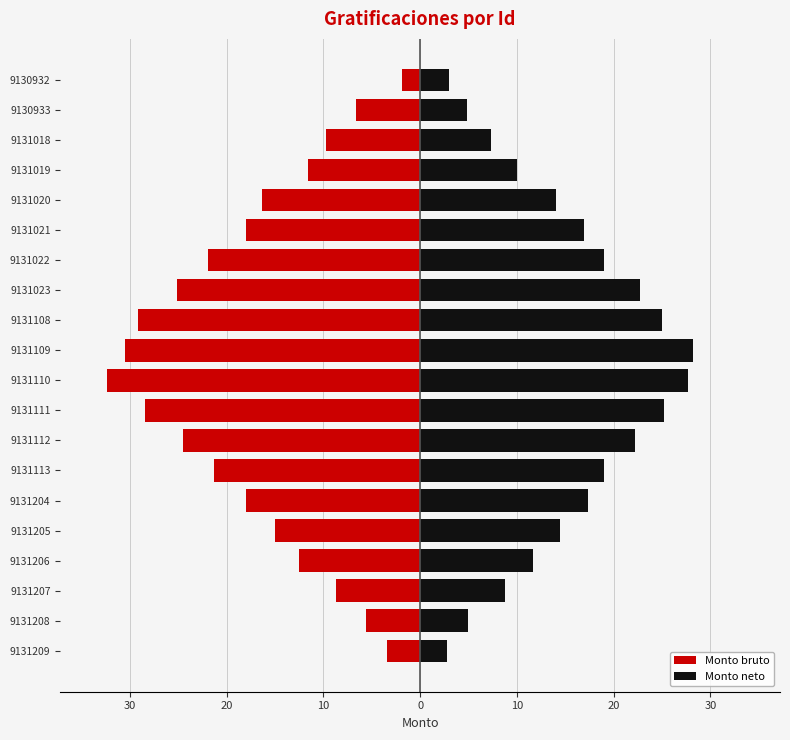

What is the value of the Monto neto bar at the 16th from the left?

14.1